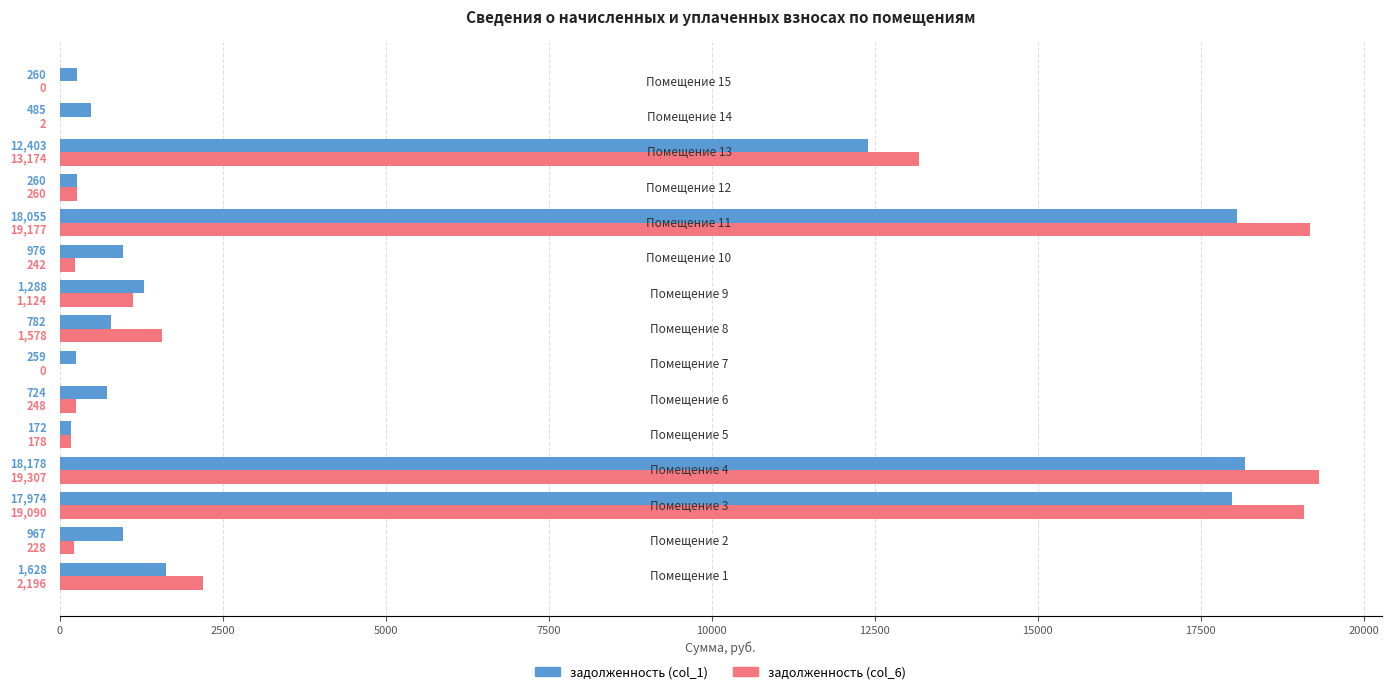

What are all the series names shown in the legend?

задолженность (col_1), задолженность (col_6)